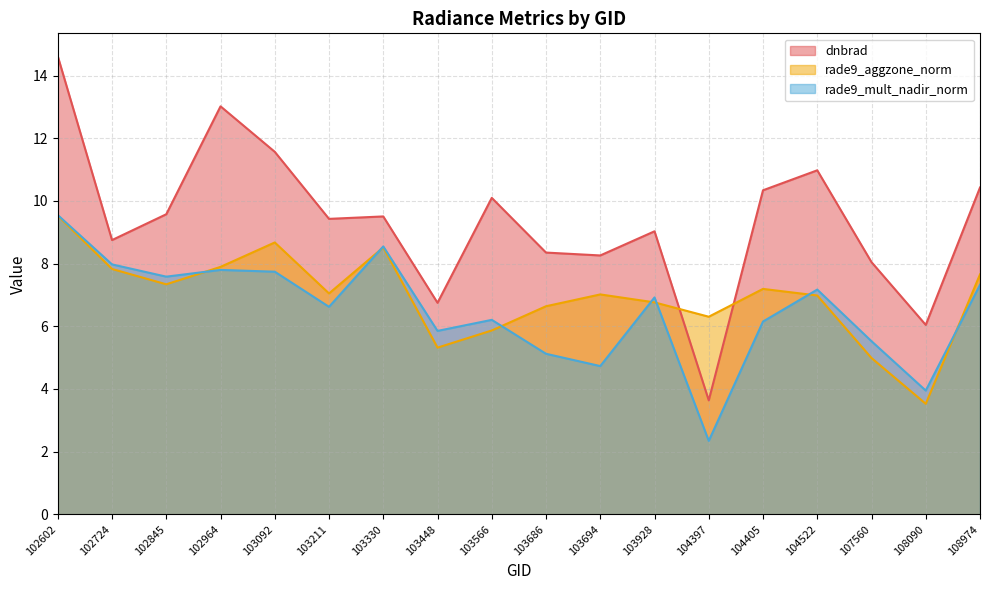

At which label does dnbrad first exceed 9?

102602